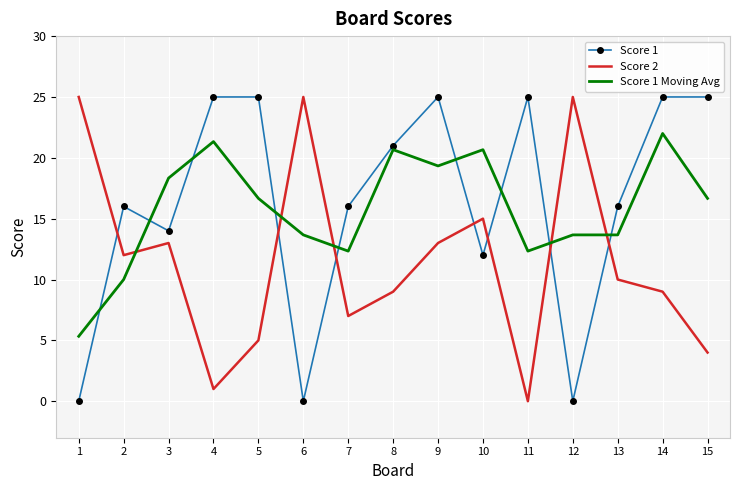

What is the sum of all Score 1 Moving Avg values?

236.7